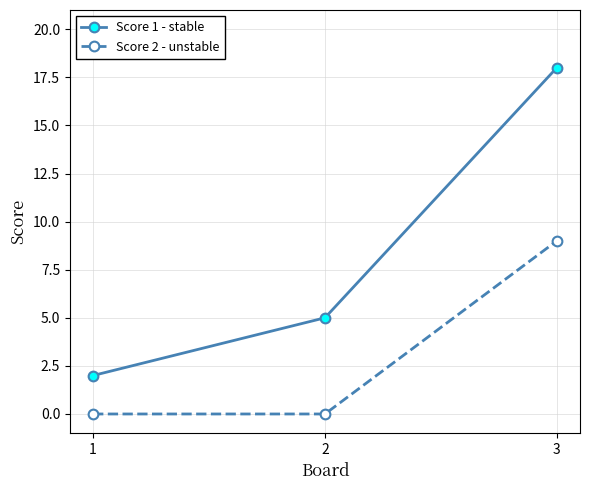

At which category is the sum across all series the highest?

3